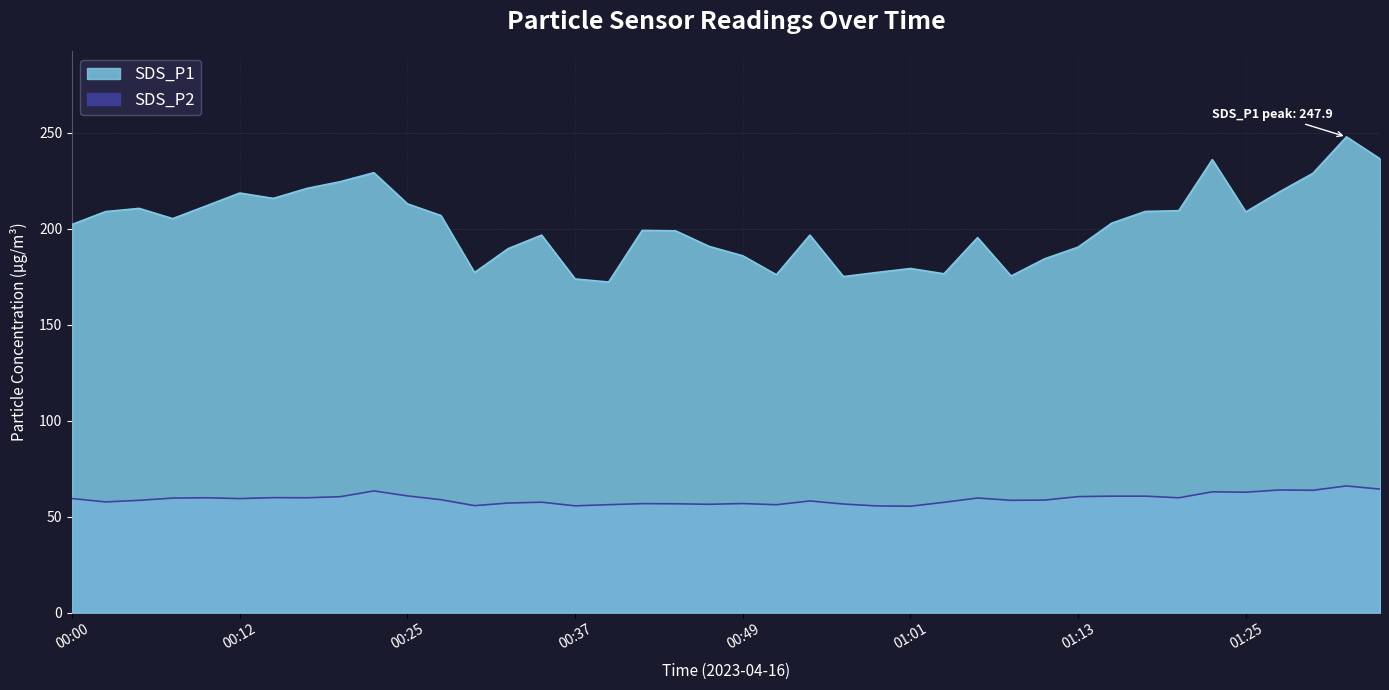

How many interior local valleys does the SDS_P2 series have?

12